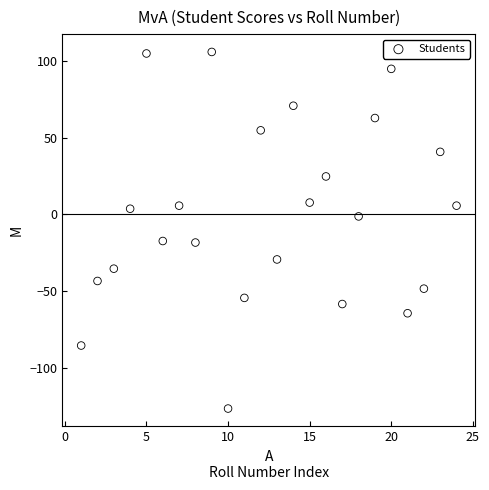

What is the range of X values (max minus min)?

23.0